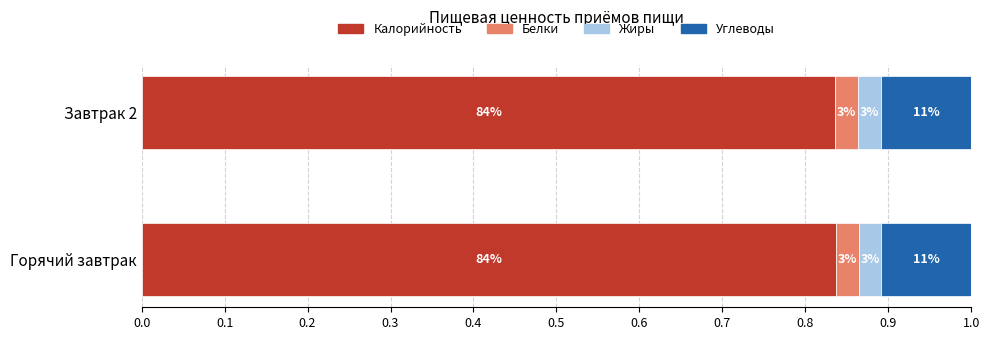

Count the number of data series in this chart.

4